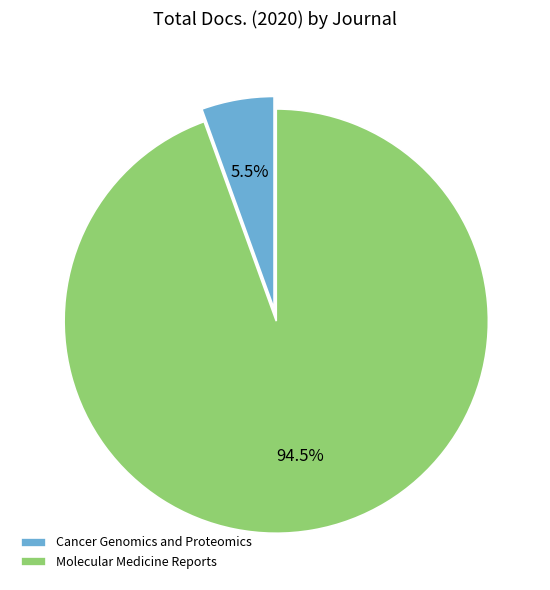

Which slice is the largest?

Molecular Medicine Reports